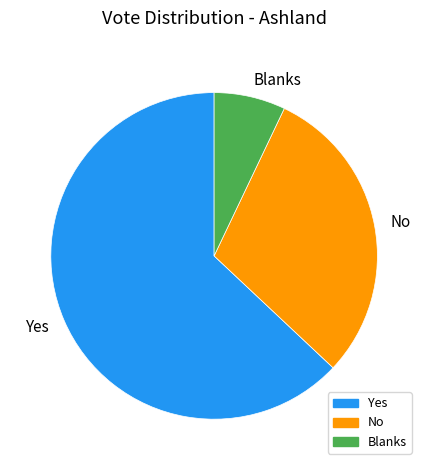

Is the sum of No and Blanks greater than half?

No